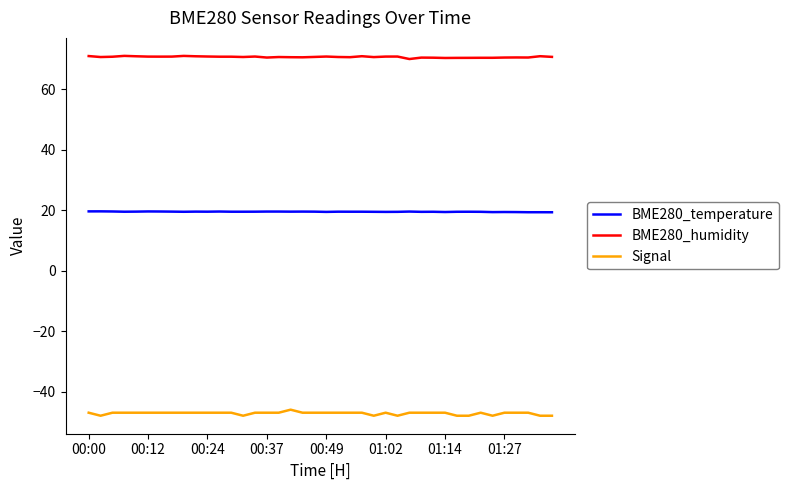

True or false: BME280_temperature and Signal cross at least once.

False